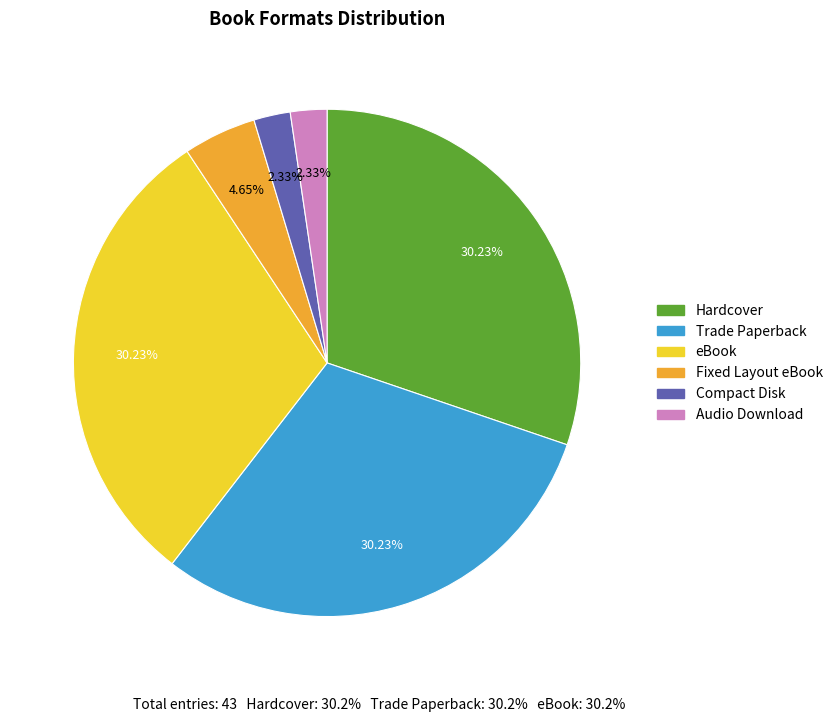

Is the sum of Trade Paperback and Audio Download greater than half?

No